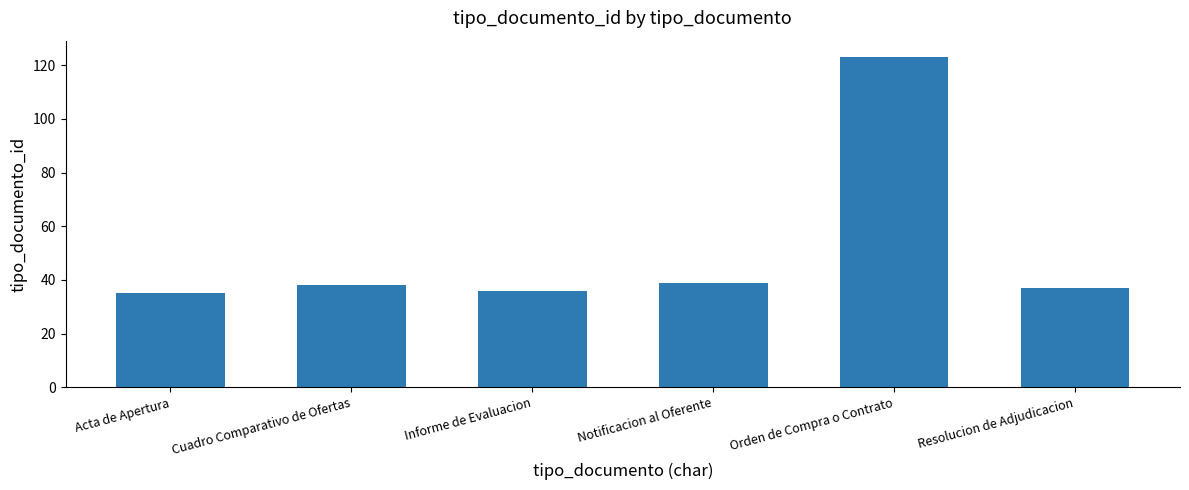

What is the sum of all values?

308